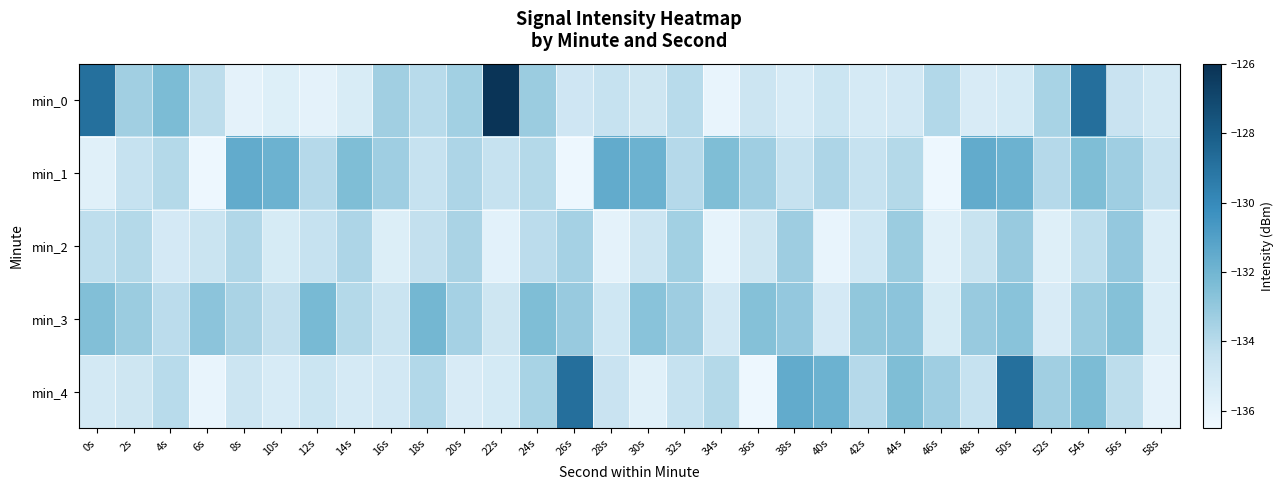

What is the minimum value shown in the chart?

-136.4